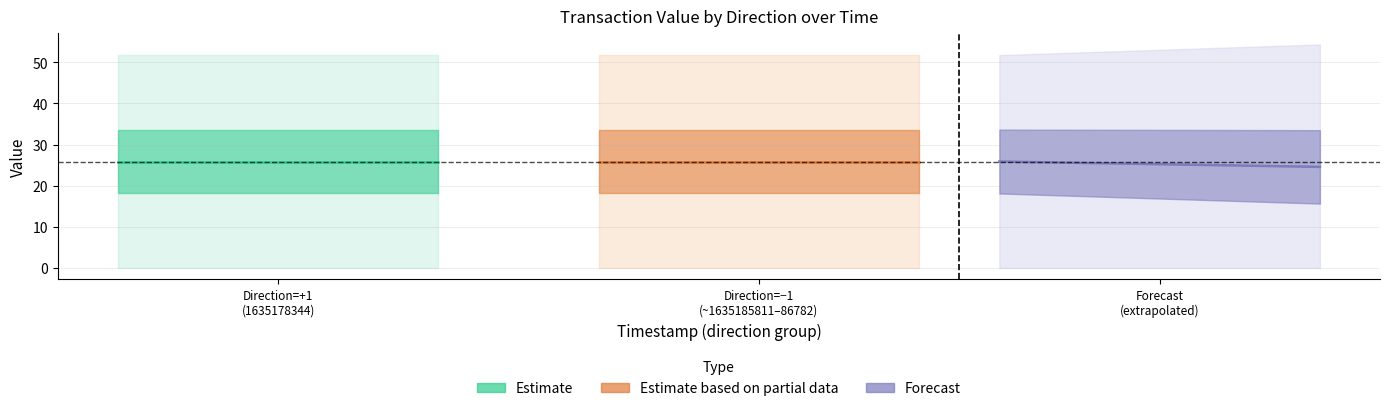

True or false: valid_mainchain has a value of 1.6 at 1635185811.

False